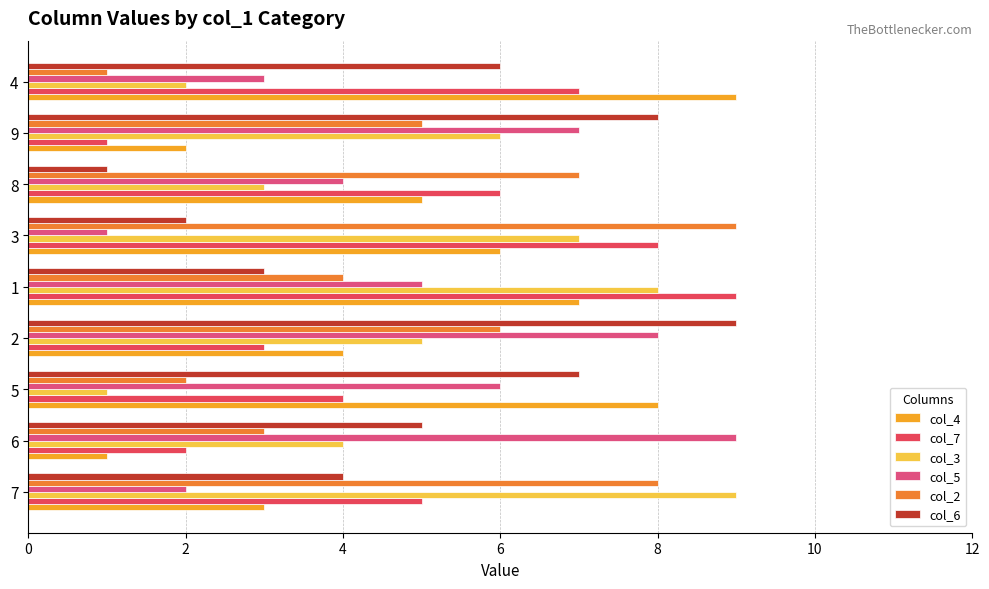

At which label does col_5 reach its peak?

6